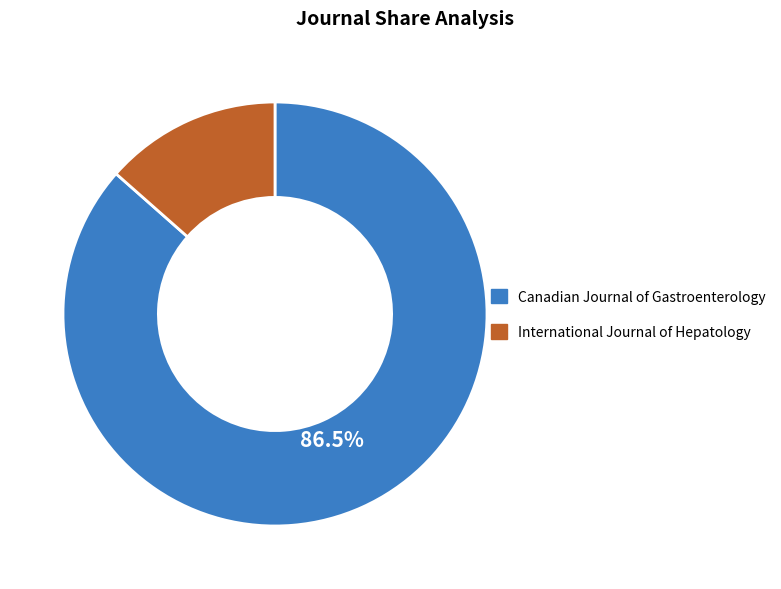

What is the majority slice?

Canadian Journal of Gastroenterology